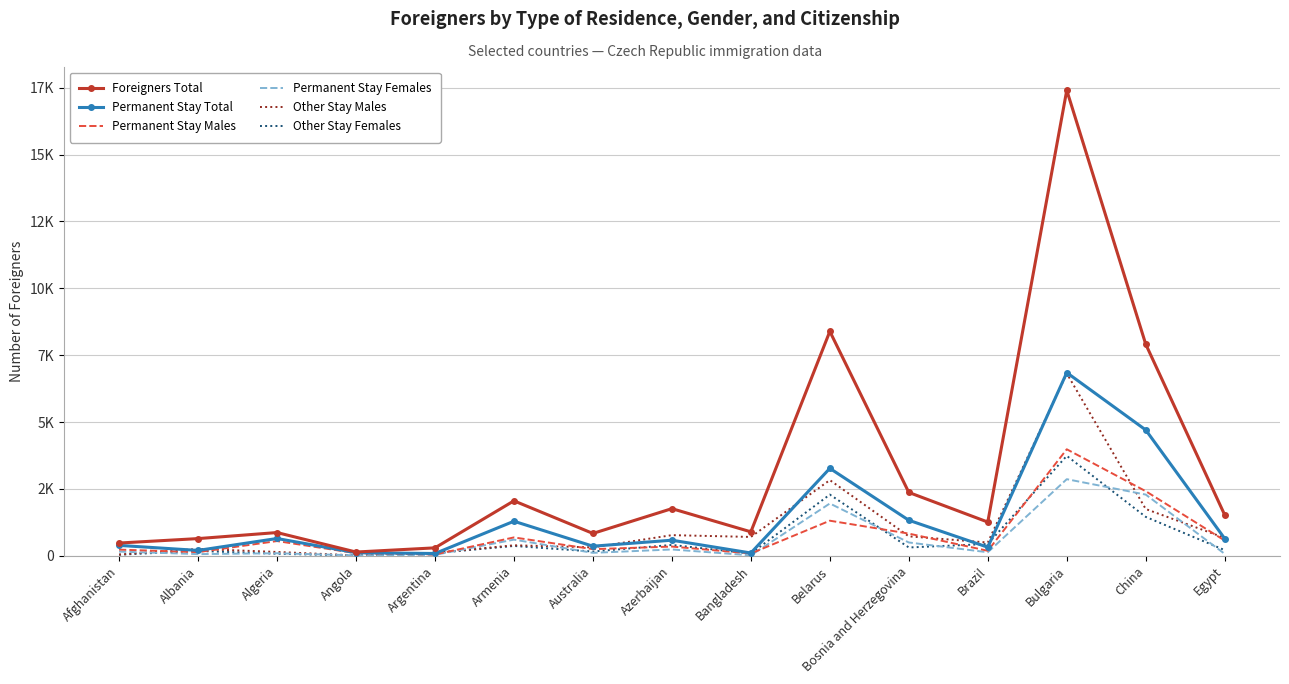

What are all the series names shown in the legend?

Foreigners Total, Permanent Stay Total, Permanent Stay Males, Permanent Stay Females, Other Stay Males, Other Stay Females